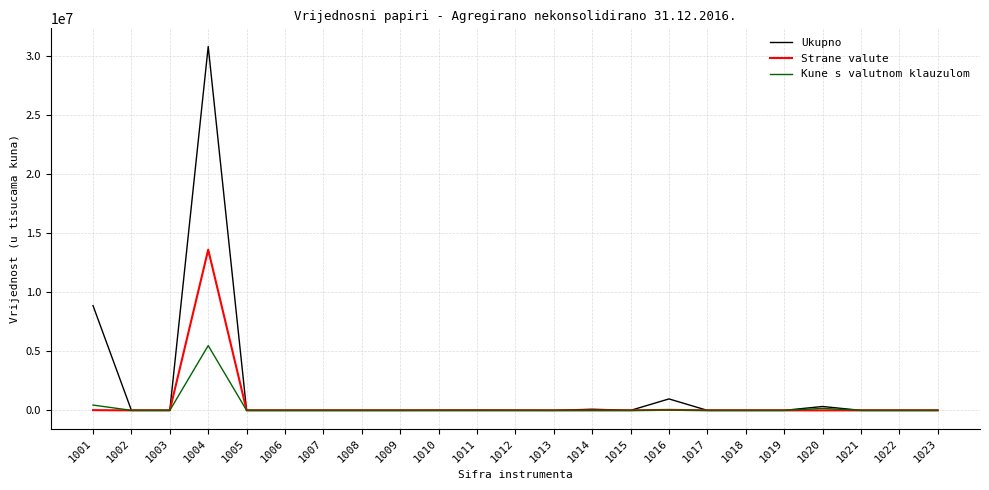

How many lines are shown in the chart?

3